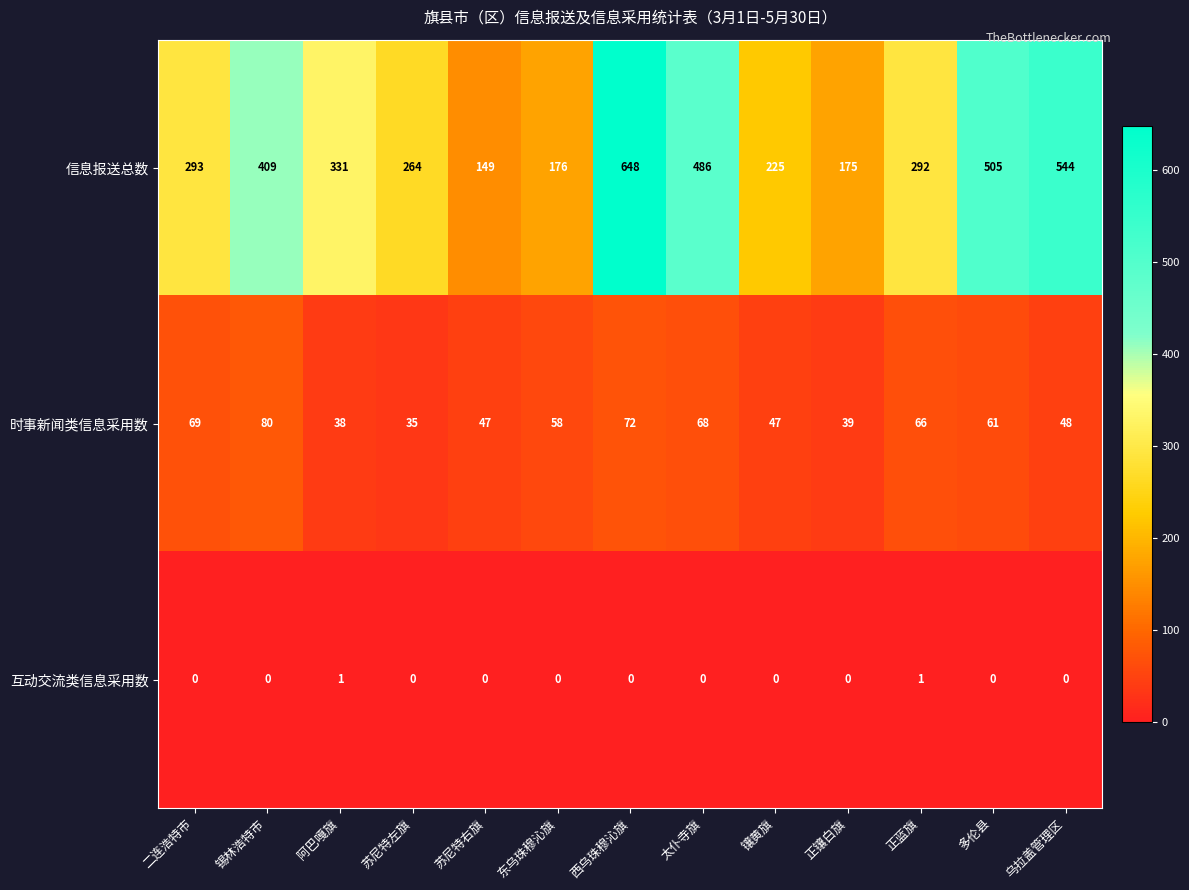

Rank the series by their average value, from lowest to highest.

互动交流类信息采用数, 时事新闻类信息采用数, 信息报送总数